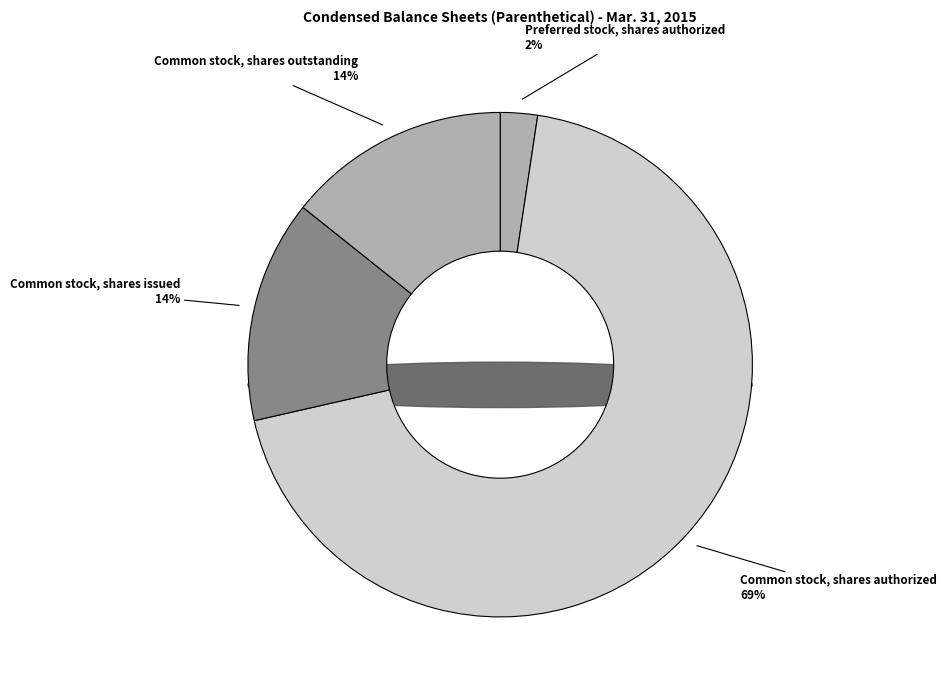

What is the change in value from Common stock, shares authorized to Common stock, shares outstanding?

-115011037